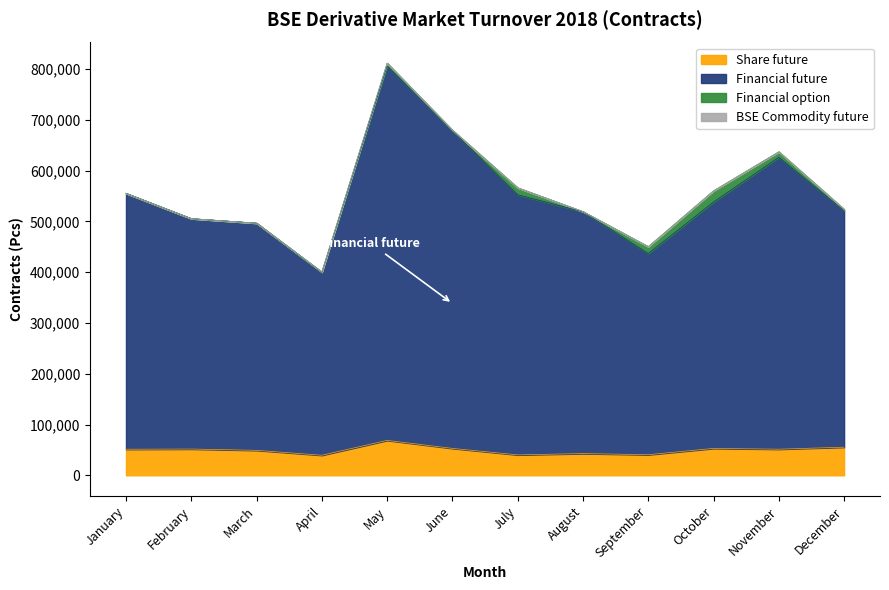

Is it true that Share future equals 42805 at August?

True